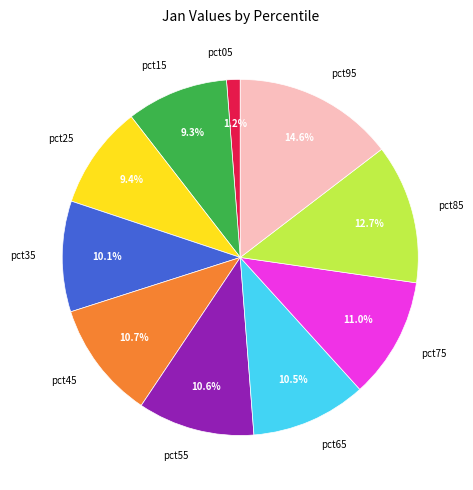

What percentage is the pct05 slice, to the nearest percent?

1%